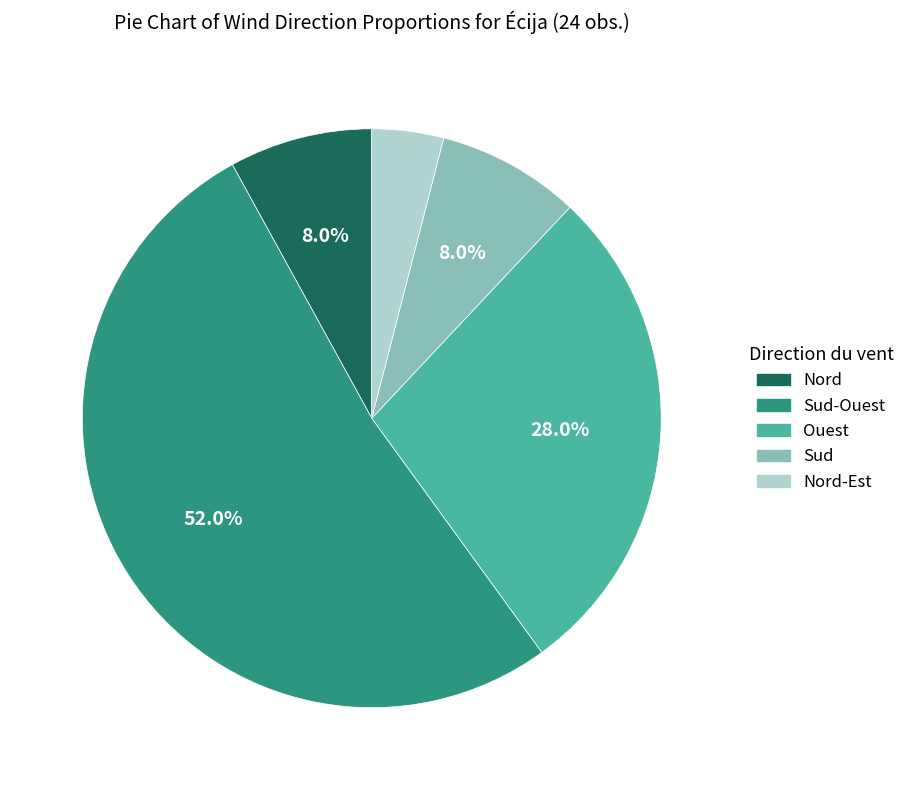

What percentage is the Sud slice, to the nearest percent?

8%